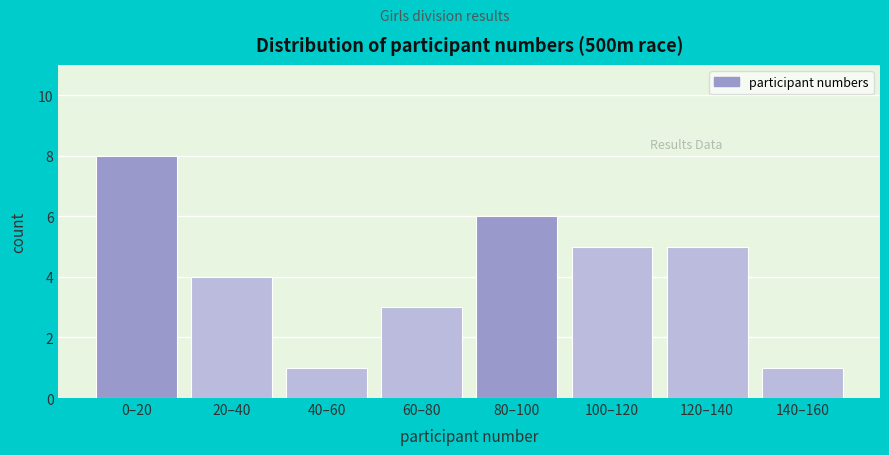

Reading left to right, what are all the values shown in this chart?

0–20=8	20–40=4	40–60=1	60–80=3	80–100=6	100–120=5	120–140=5	140–160=1